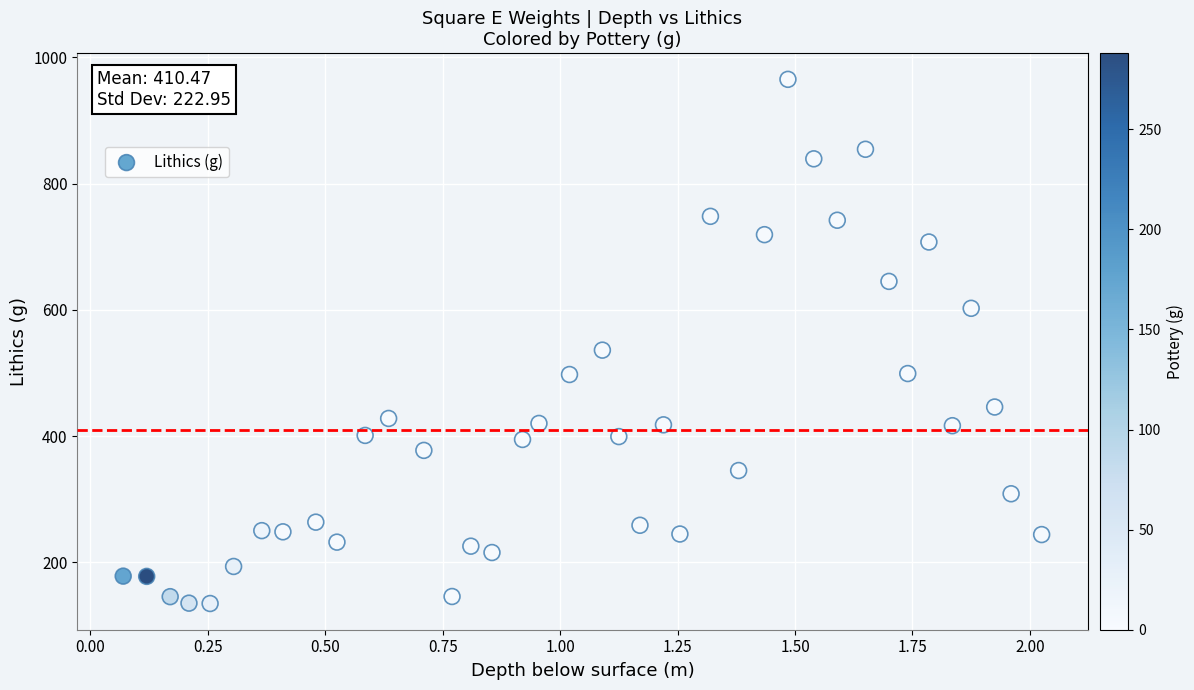

What Y value in the scatter plot is closest to 550?

536.2